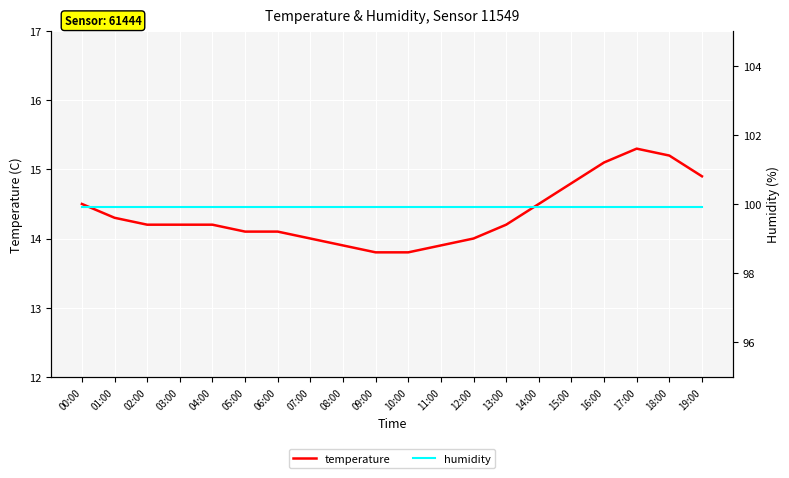

Which series has the widest spread of values?

temperature